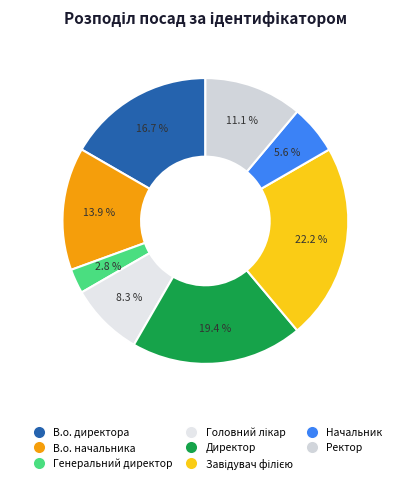

Which slice is the smallest?

Генеральний директор